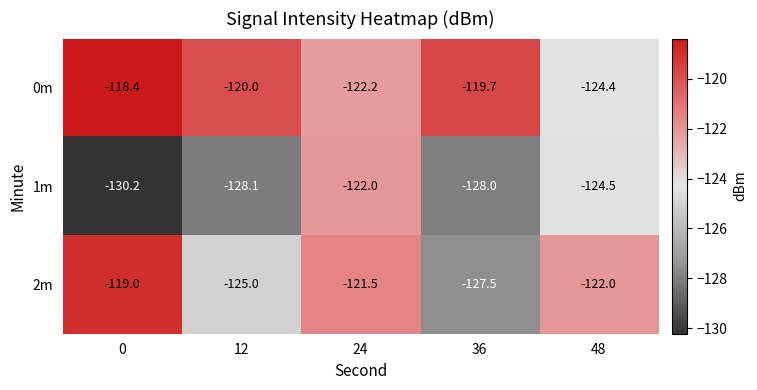

Is it true that 1m equals -201.6 at 24?

False